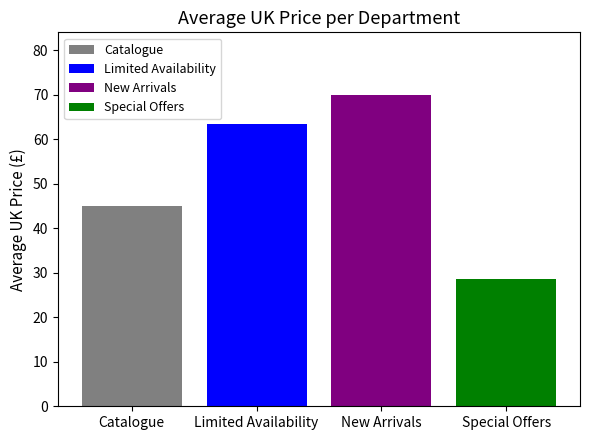

What is the value of the 2nd bar from the left?

63.5